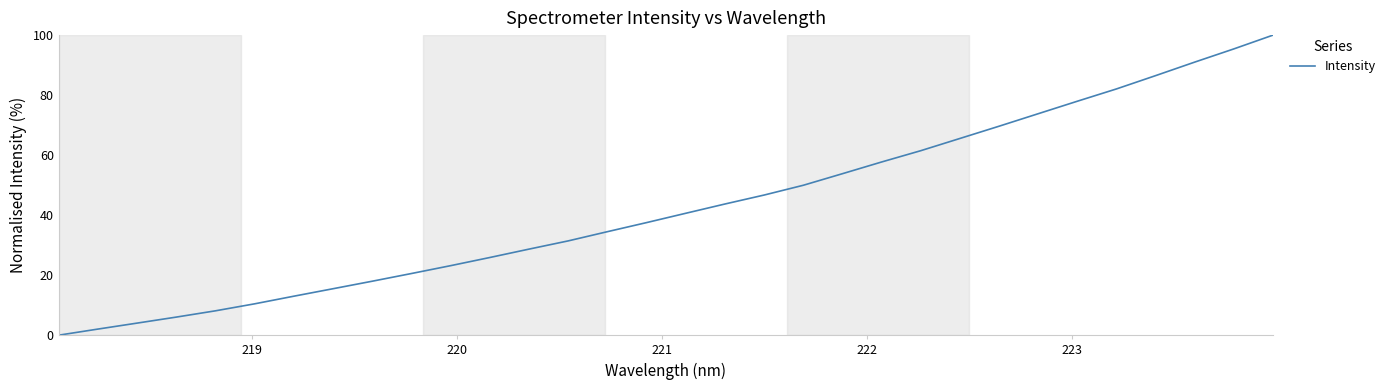

What is the maximum value shown in the chart?

100.0